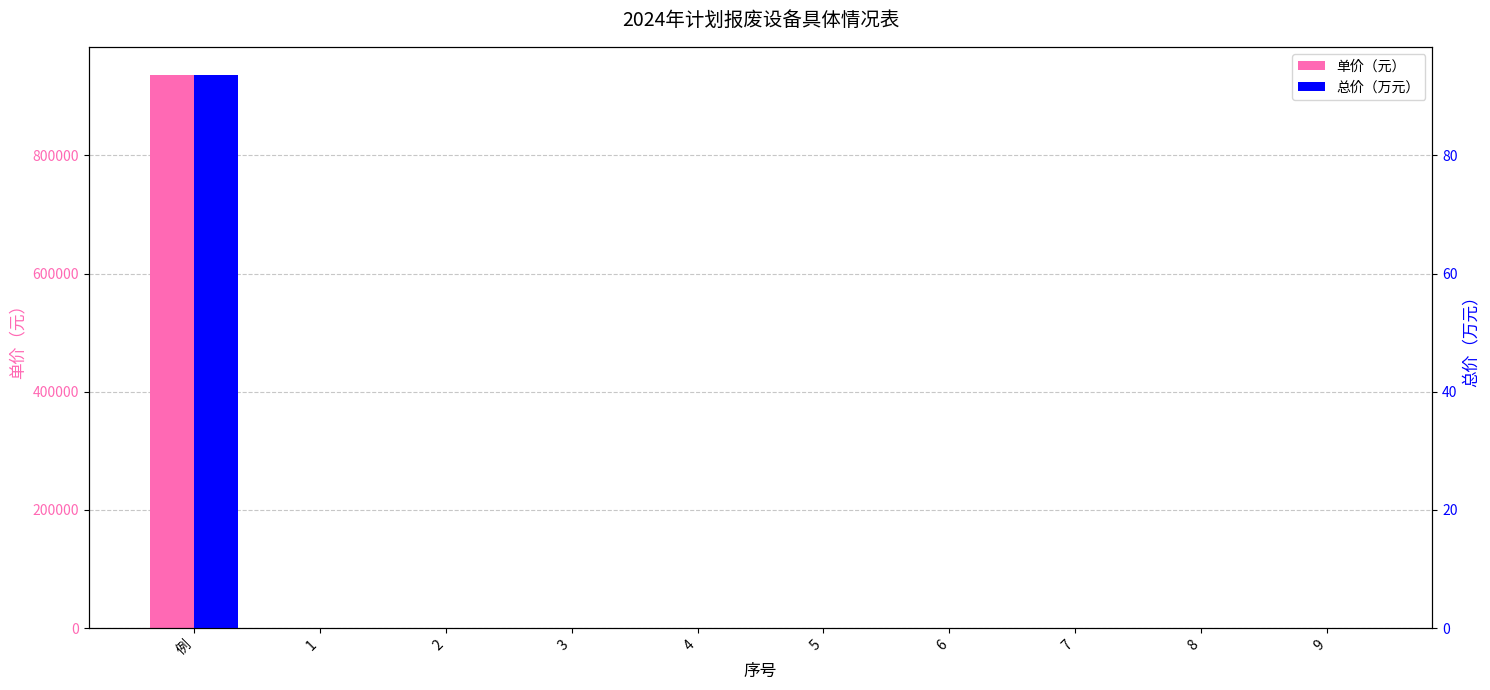

At which label does 总价（万元） reach its peak?

例